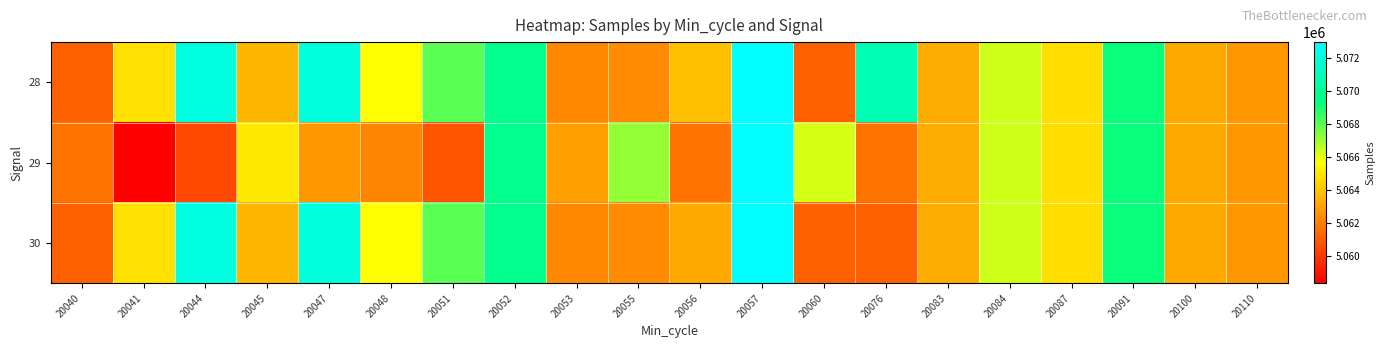

At how many categories does at least one series exceed 5065233?

11